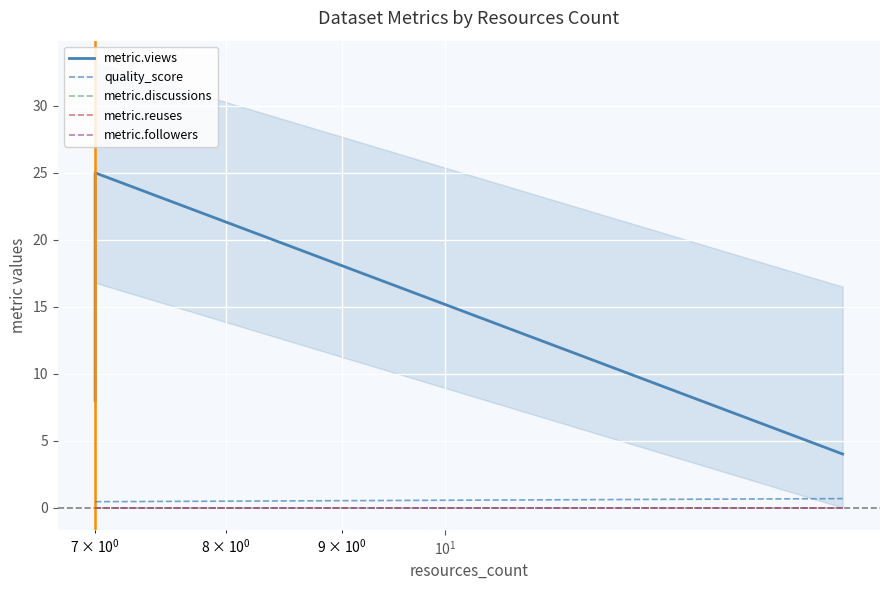

Count the number of data series in this chart.

5